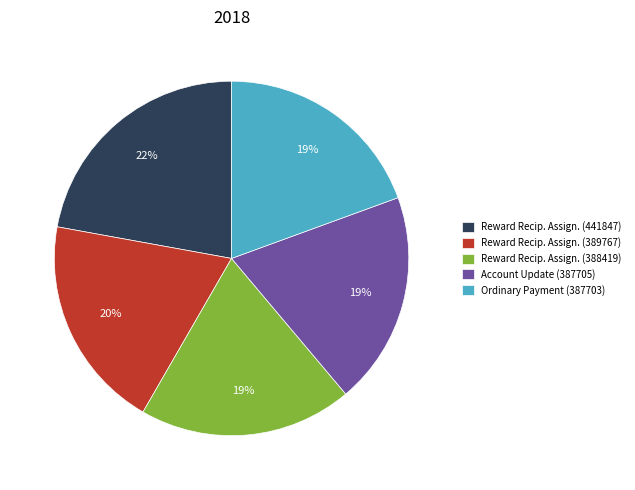

Which category has the biggest portion of the pie?

Reward Recip. Assign. (441847)